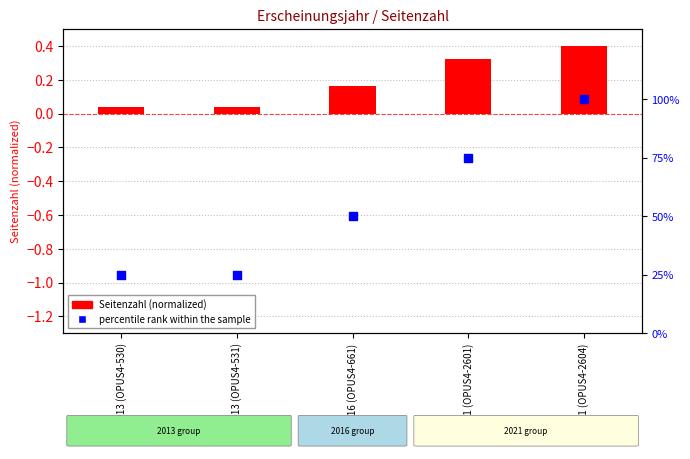

What is the total value across all series at 2013 (OPUS4-530)?

25.0